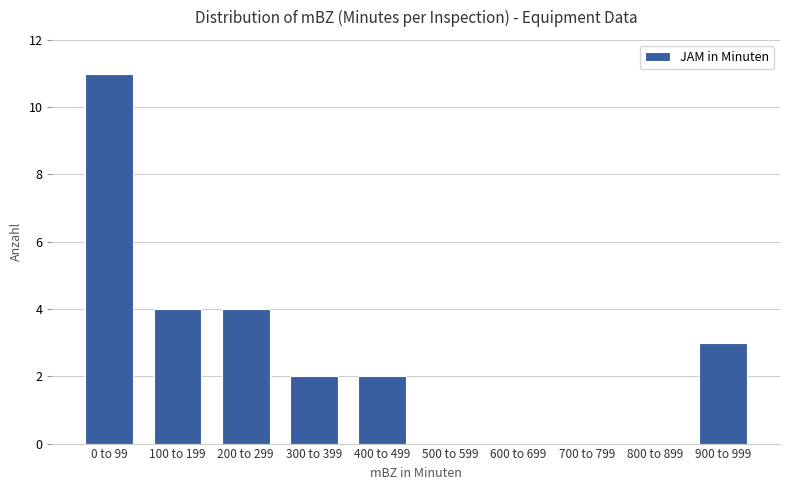

Reading right to left, extract all data points from this chart.

900 to 999=3	800 to 899=0	700 to 799=0	600 to 699=0	500 to 599=0	400 to 499=2	300 to 399=2	200 to 299=4	100 to 199=4	0 to 99=11